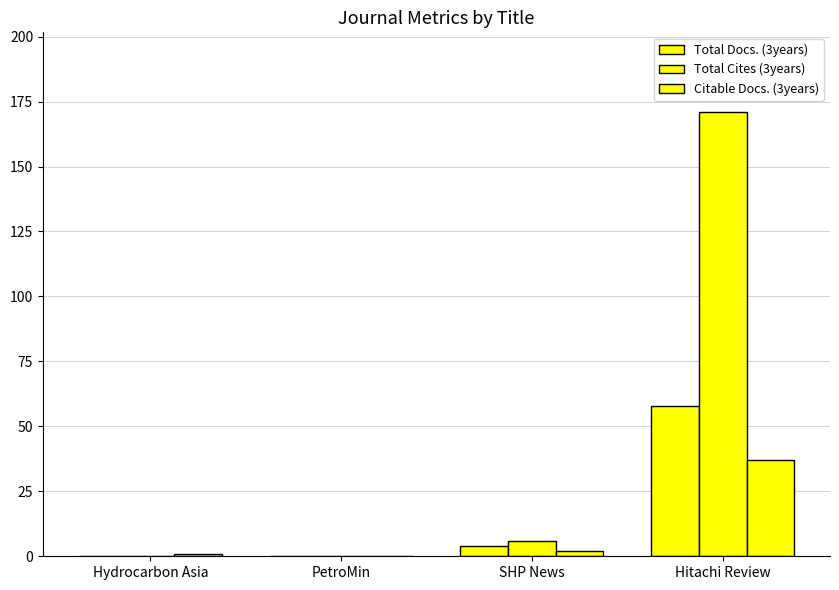

Which series has the largest total across all categories?

Total Cites (3years)